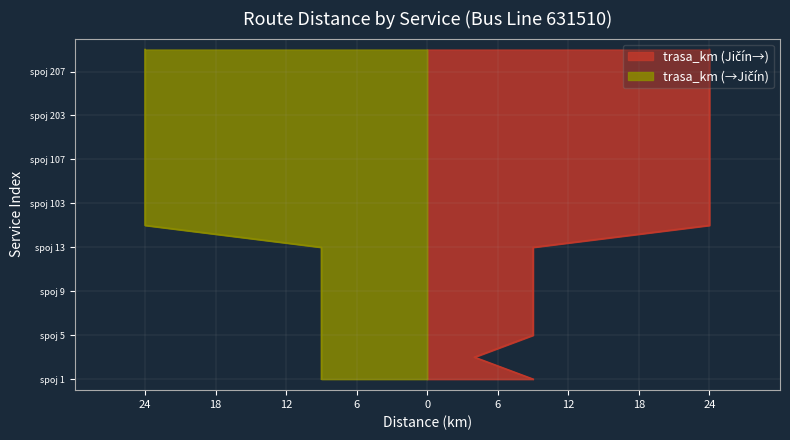

What position from the right is spoj 103?

8